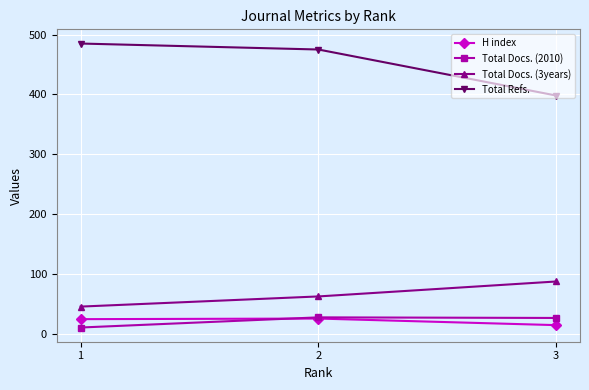

Does the chart display data point markers on the line(s)?

Yes